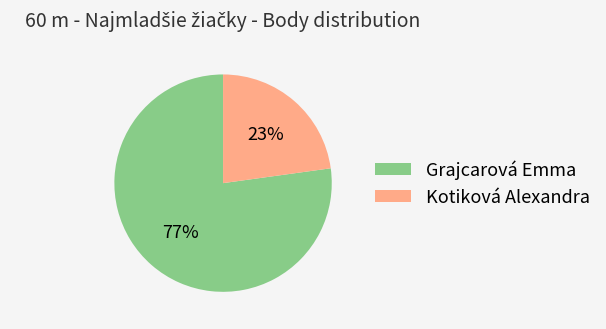

Is there any slice that represents more than half of the pie?

Yes